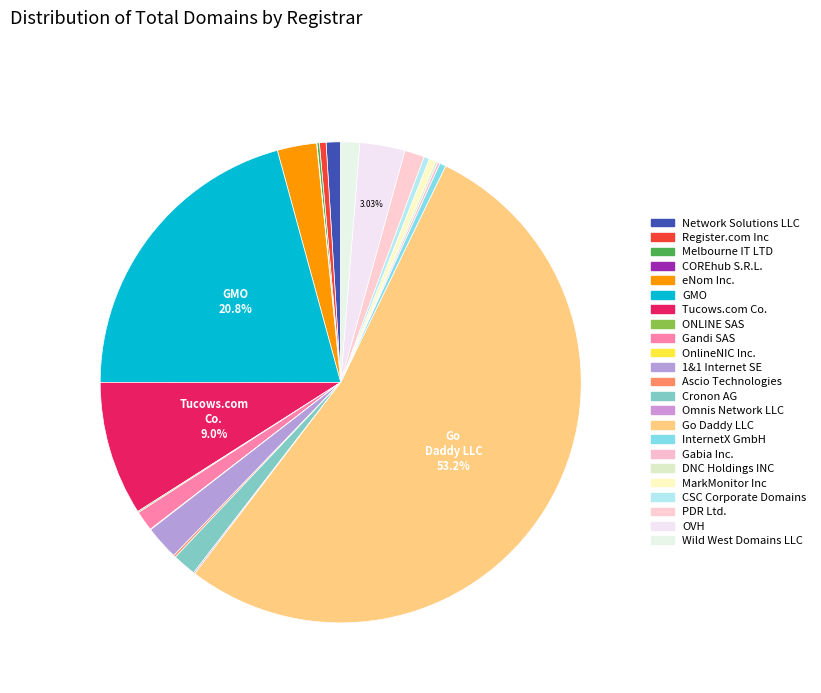

To the nearest percent, what is the average slice percentage?

4%